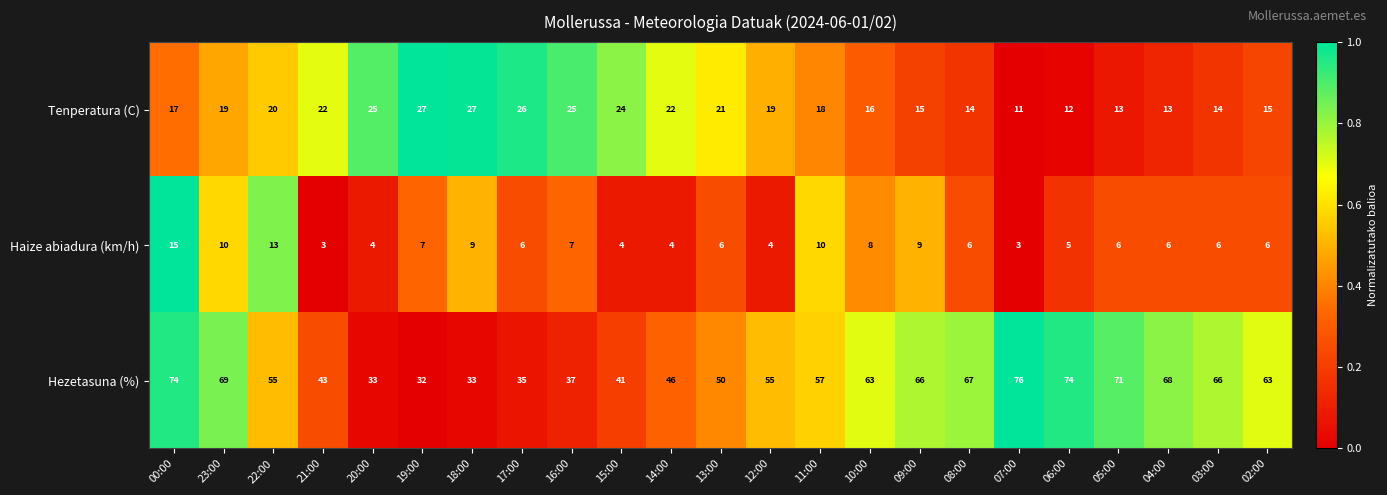

At 14:00, list the series in order from smallest to largest.

Haize abiadura (km/h), Tenperatura (C), Hezetasuna (%)